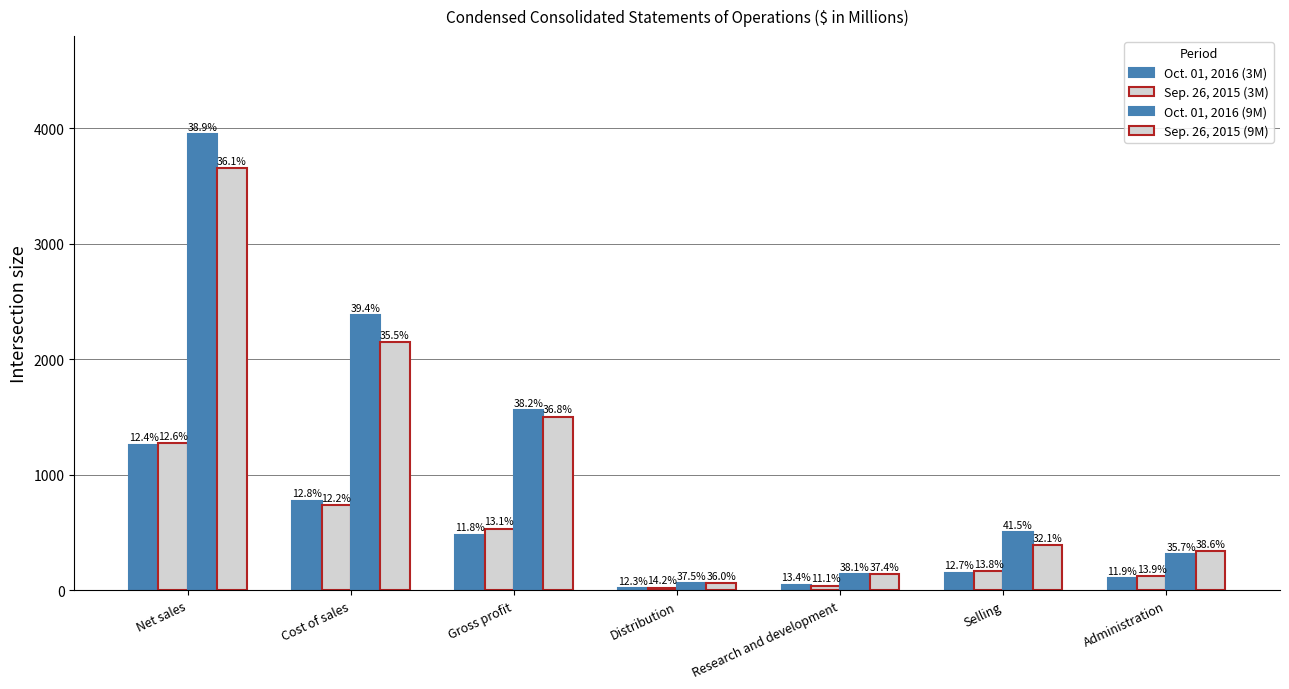

Are the bars grouped side by side (vs. stacked)?

Yes